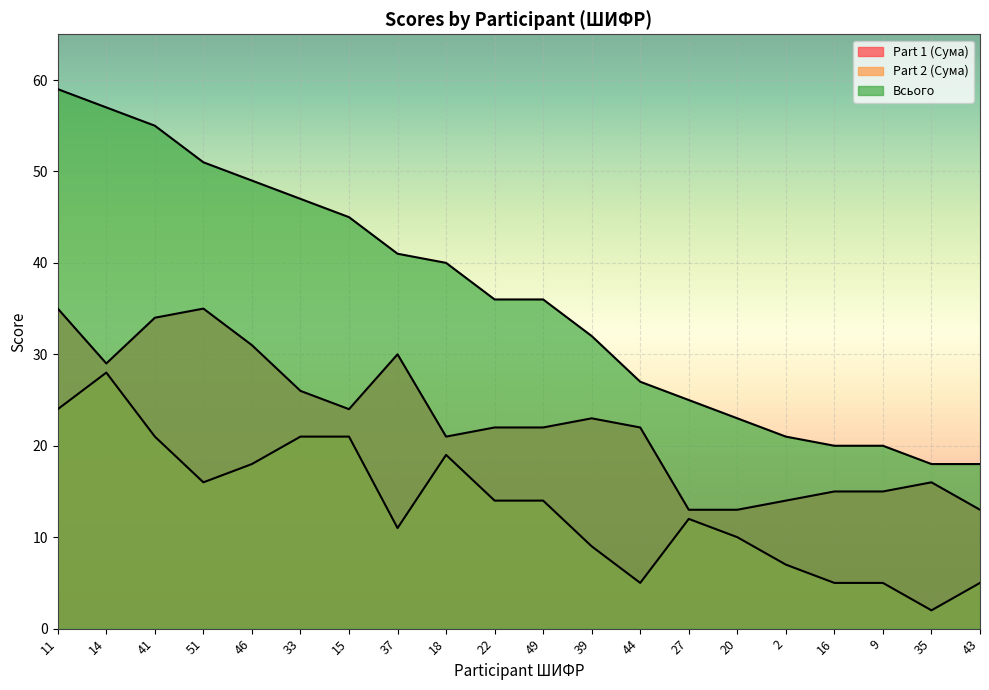

What is the difference between the maximum and minimum values in the Part 1 (Сума) series?

22